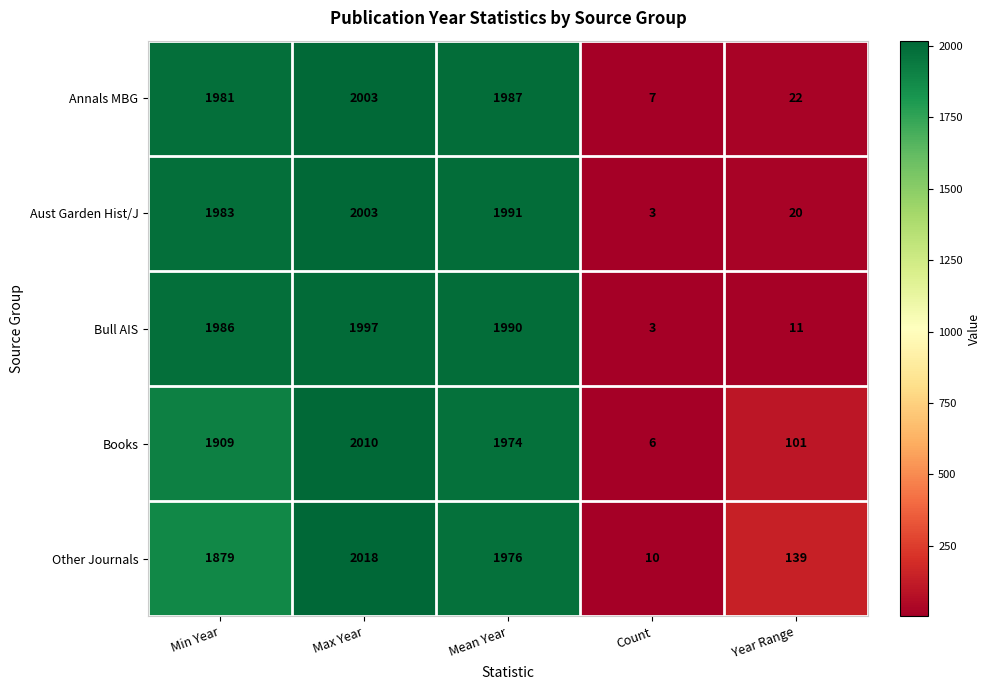

Which series has the widest spread of values?

Other Journals